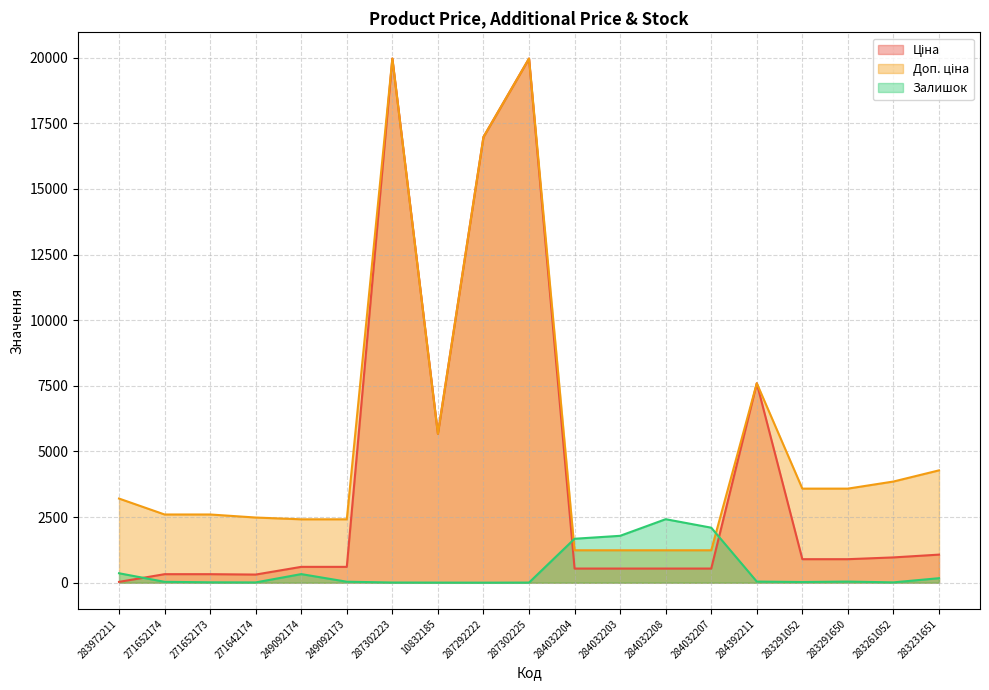

Read the Доп. ціна value at 271652174.

2598.3